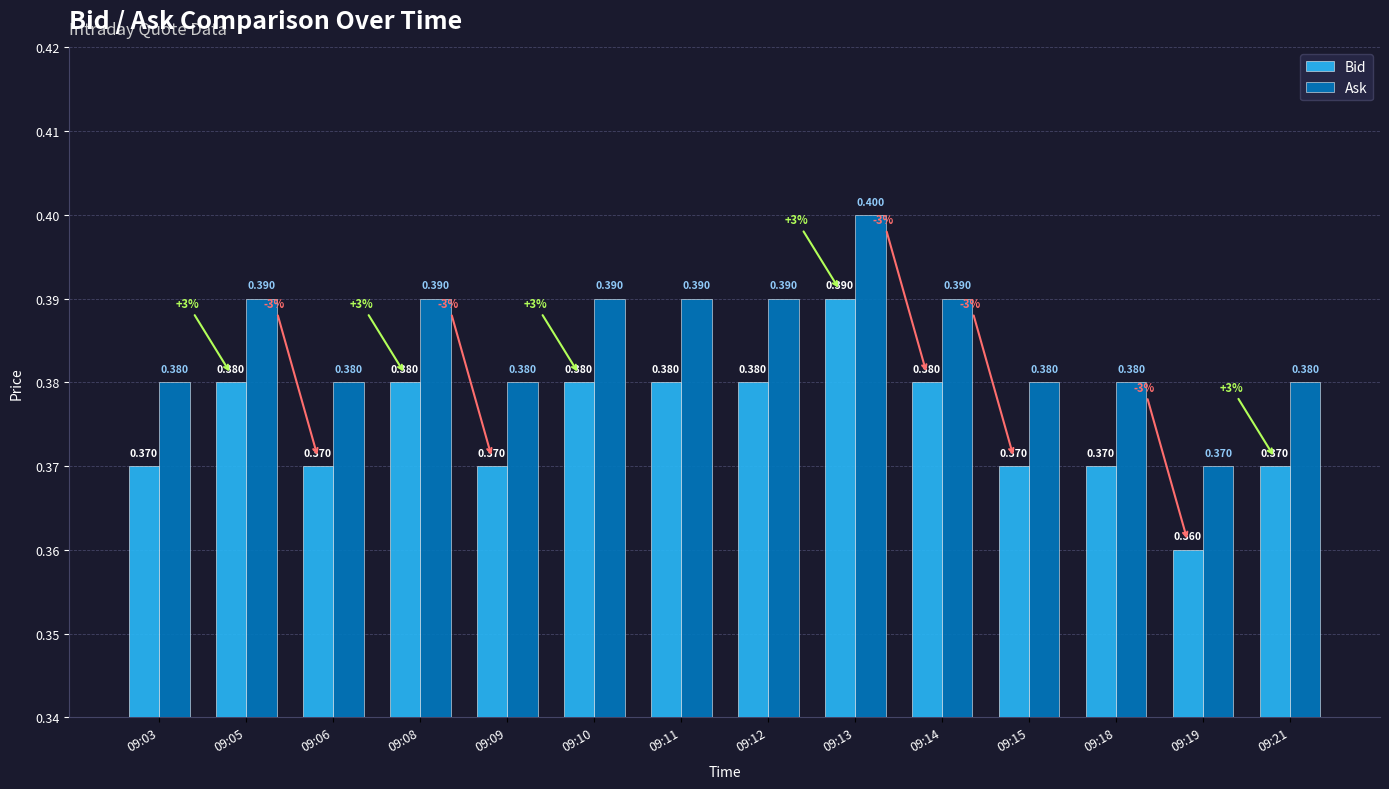

Which category has the lowest value in the Ask series?

09:19